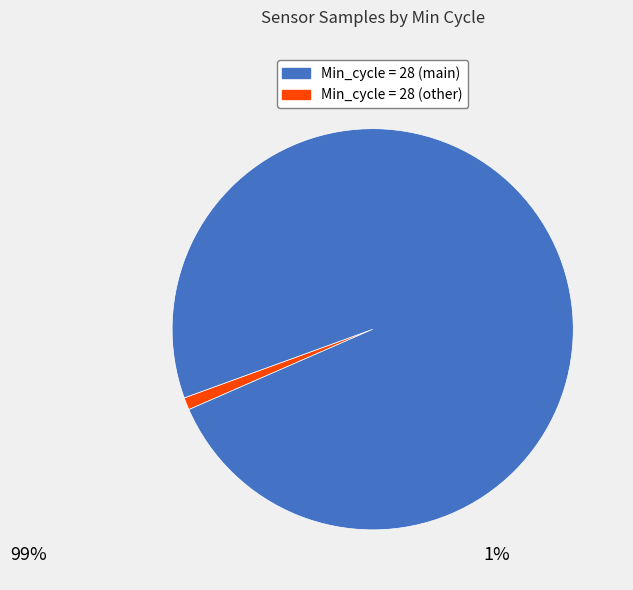

Is there any slice that represents more than half of the pie?

Yes